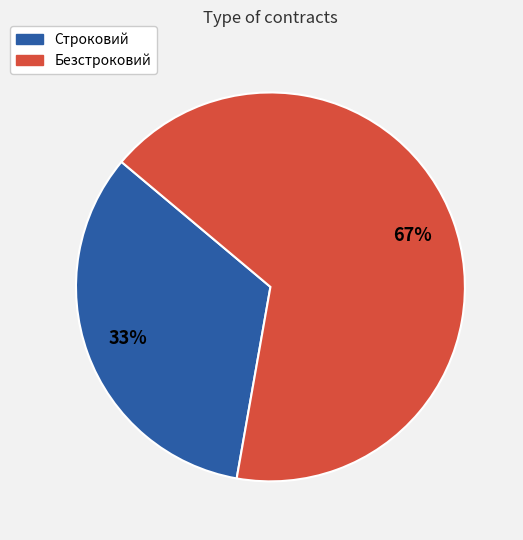

Which category accounts for the majority?

Безстроковий